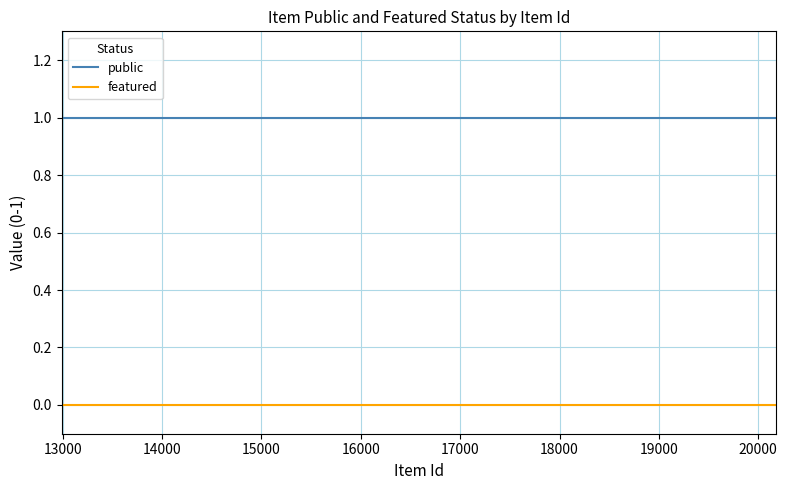

True or false: featured and public intersect in this chart.

False